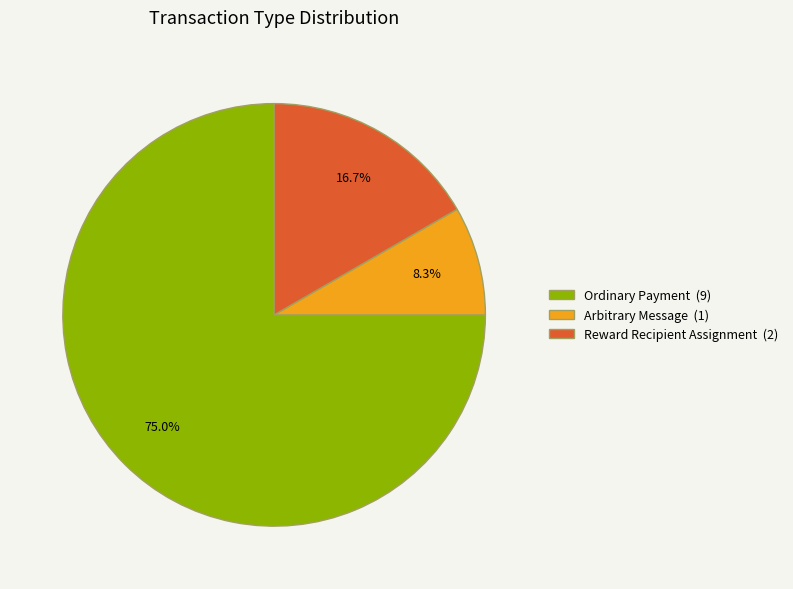

Count the number of slices in the pie.

3